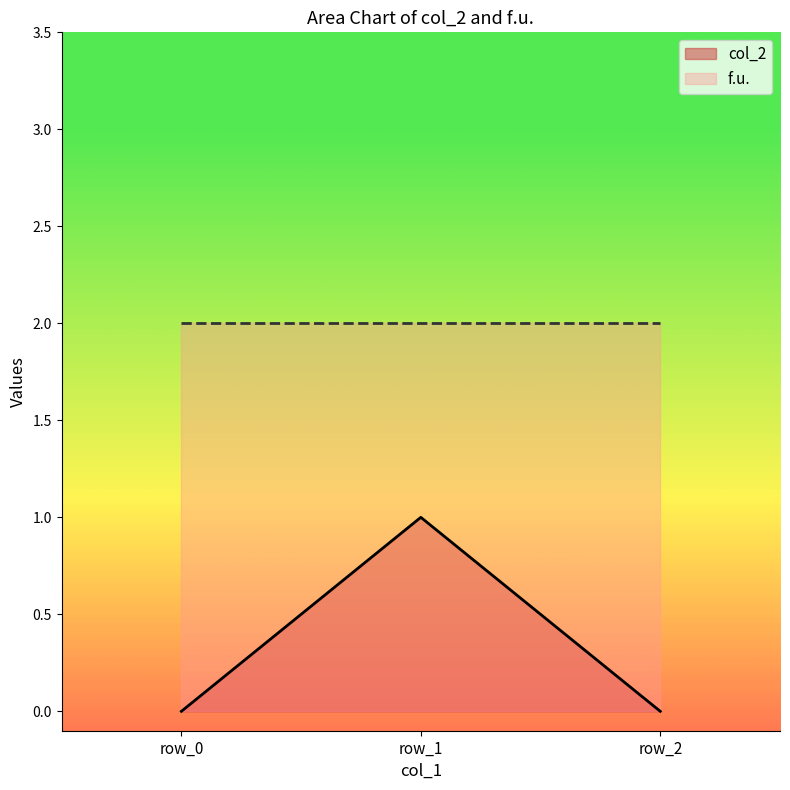

The chart shows a value of 0 at row_2. True or false?

True